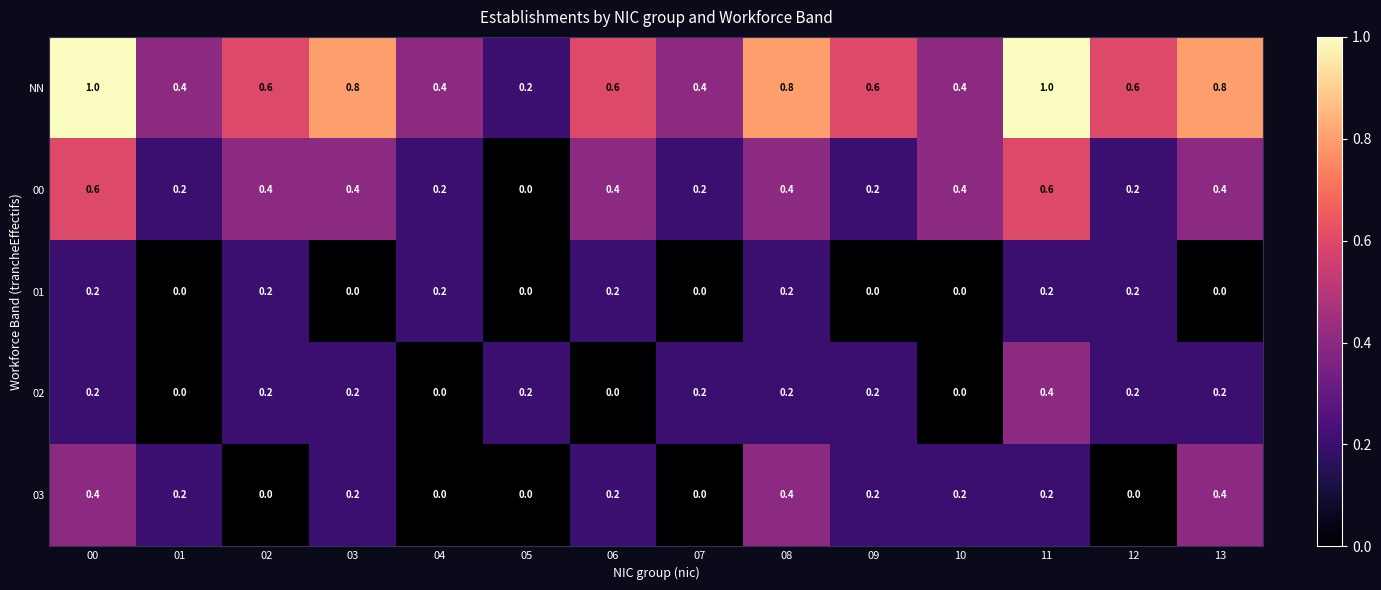

What is the highest value of the NN series?

1.0